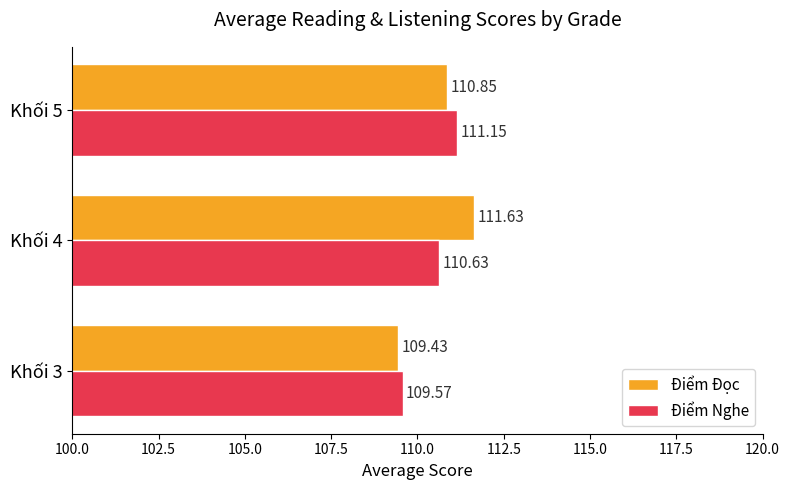

What is the average value of the Điểm Nghe series?

110.5